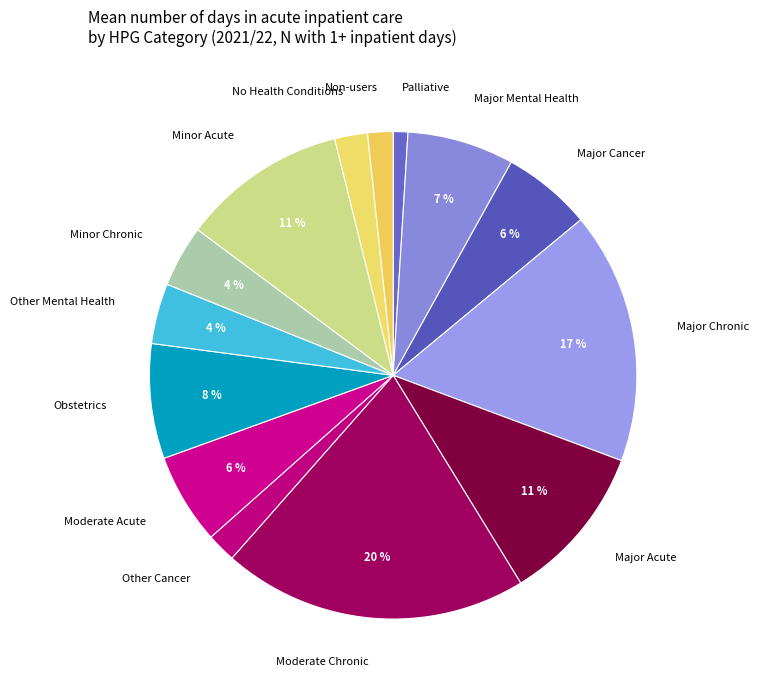

How many segments does this pie chart have?

14